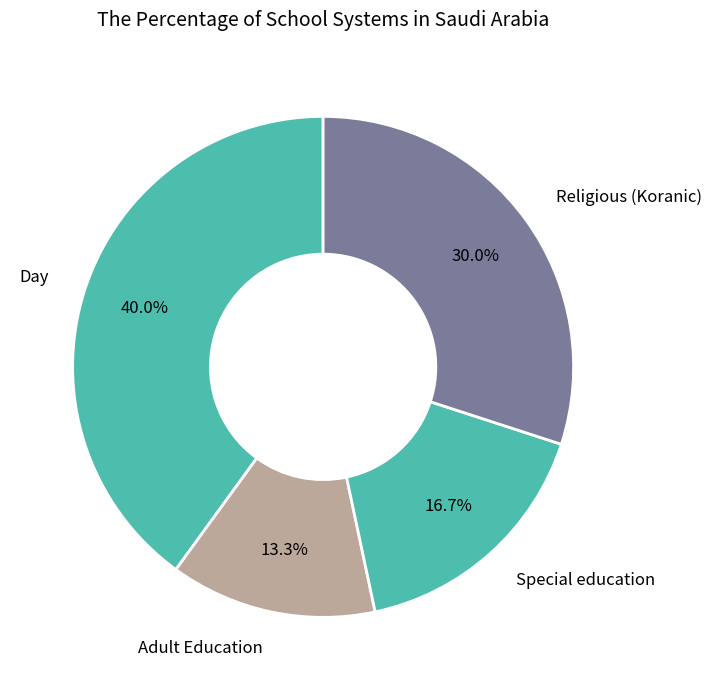

Count the number of slices in the pie.

4